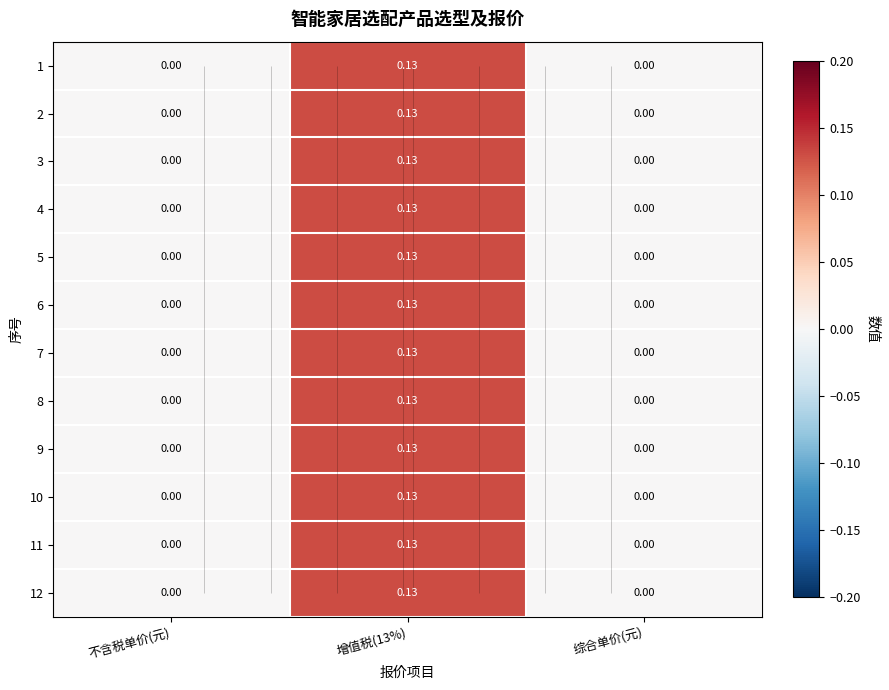

Is the value of 1 at 增值税(13%) greater than the value of 5 at 不含税单价(元)?

Yes